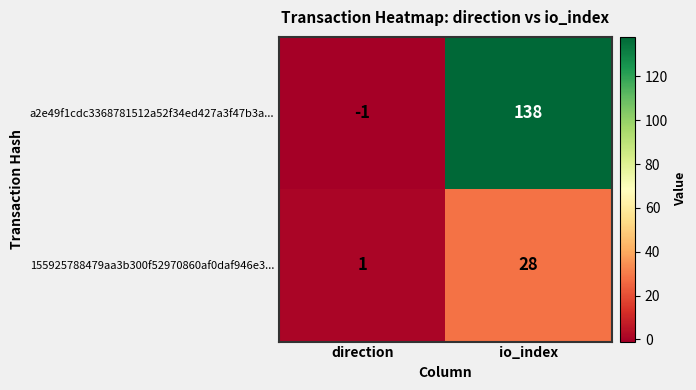

What is the spread (max minus min) of values at direction?

2